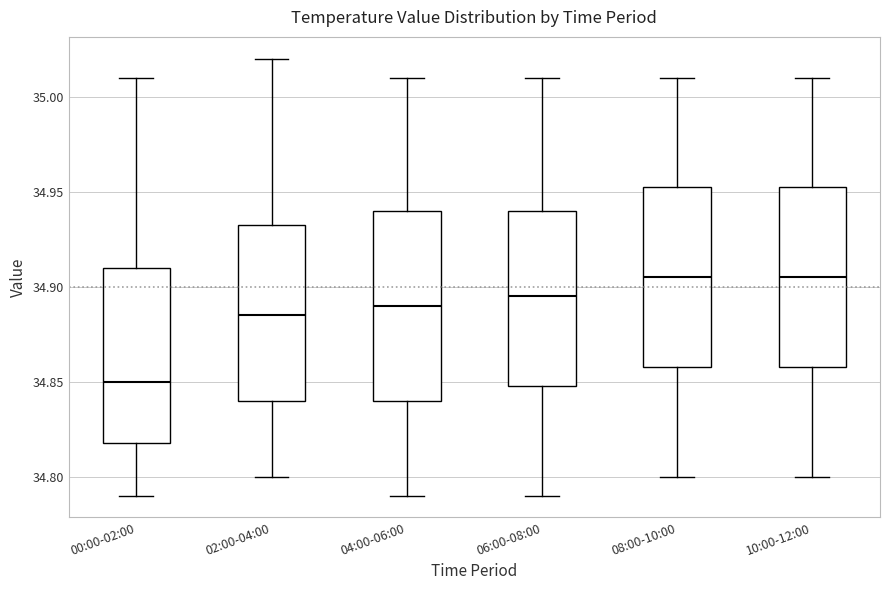

Reading left to right, transcribe this box plot: for each box, give where its median line is, the range the box spans, and where its two whiskers end, as read against the y-axis. The values are not printed on the chart, so give them approximately, as read against the axis.

00:00-02:00: median 34.850, box 34.820 to 34.910, whiskers 34.790 to 35.010
02:00-04:00: median 34.885, box 34.840 to 34.935, whiskers 34.800 to 35.020
04:00-06:00: median 34.890, box 34.840 to 34.940, whiskers 34.790 to 35.010
06:00-08:00: median 34.895, box 34.850 to 34.940, whiskers 34.790 to 35.010
08:00-10:00: median 34.905, box 34.860 to 34.955, whiskers 34.800 to 35.010
10:00-12:00: median 34.905, box 34.860 to 34.955, whiskers 34.800 to 35.010